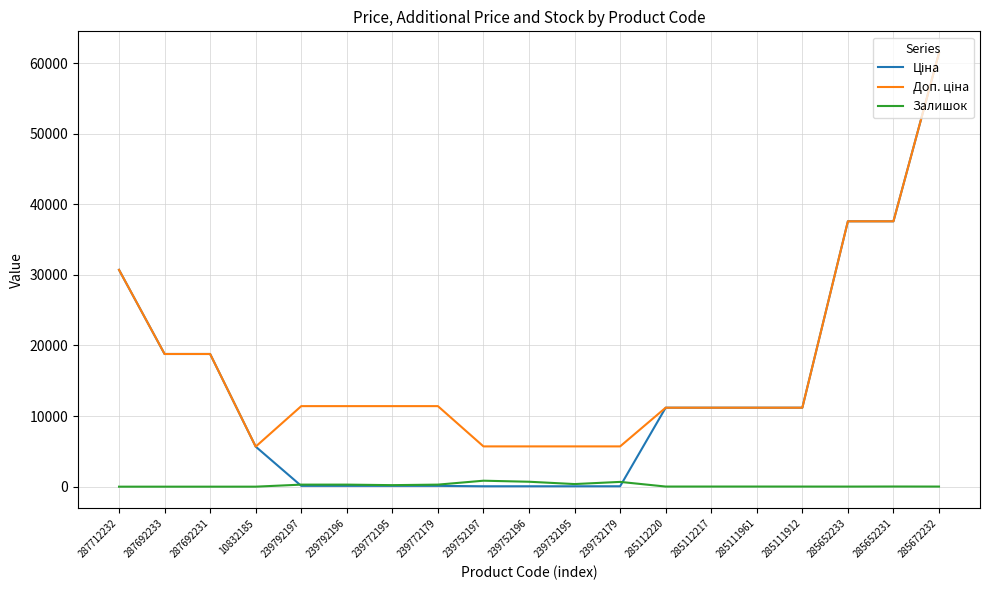

At how many categories does at least one series exceed 26336?

4